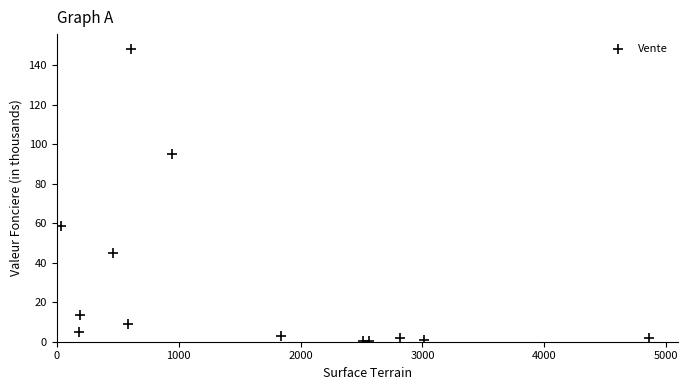

What Y value in the scatter plot is closest to 74?

58.7